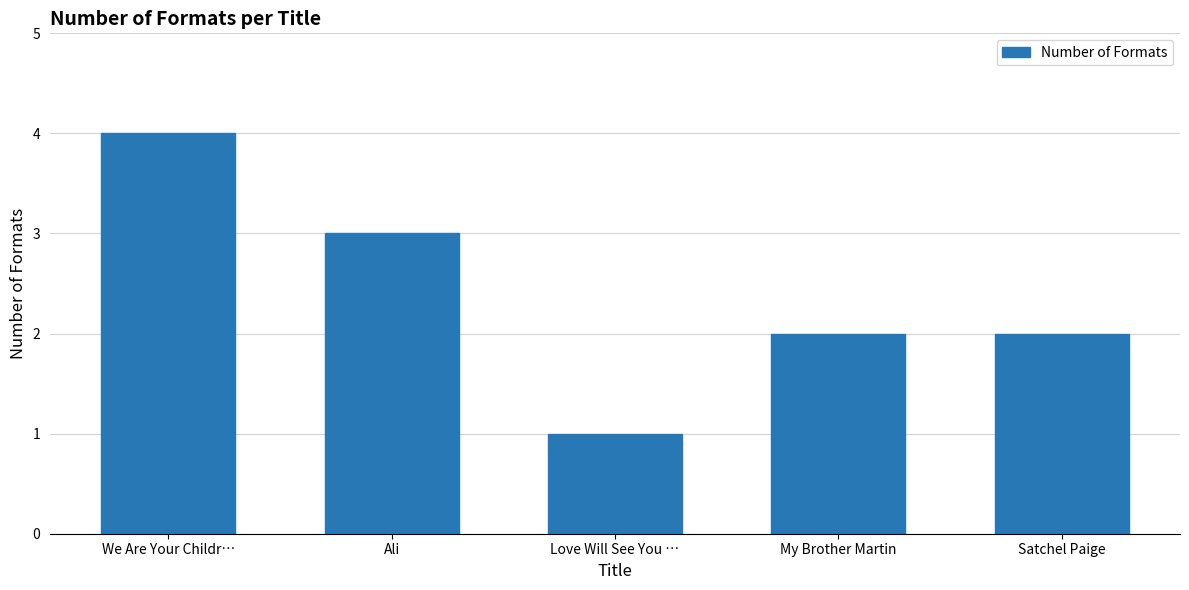

What position from the right is We Are Your Childr…?

5